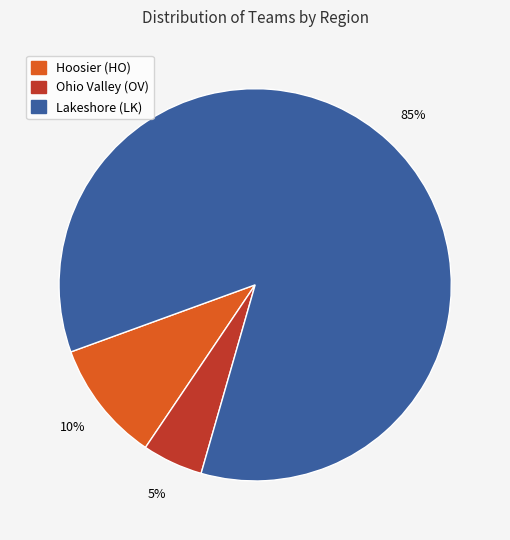

To the nearest percent, what is the combined percentage of Lakeshore (LK) and Hoosier (HO)?

95%